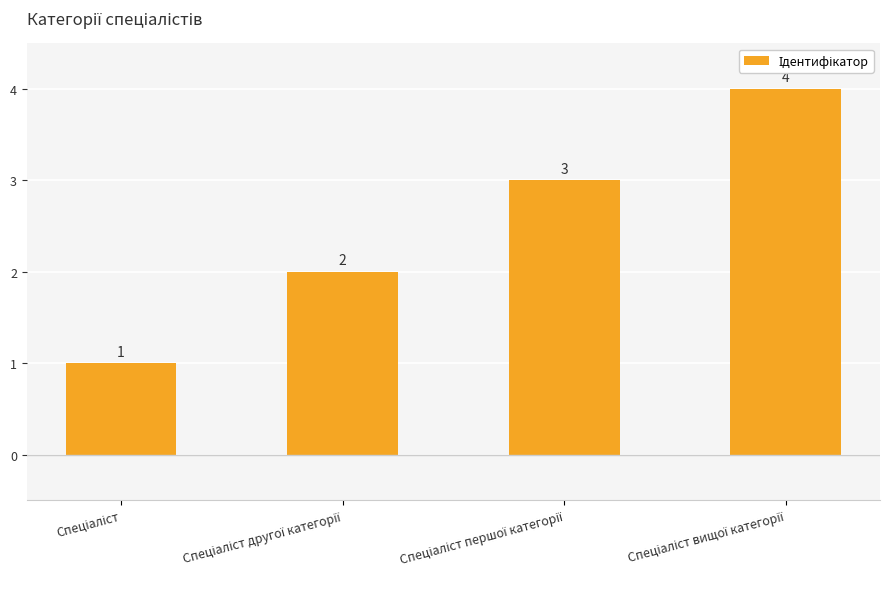

What is the difference between the maximum and minimum values?

3